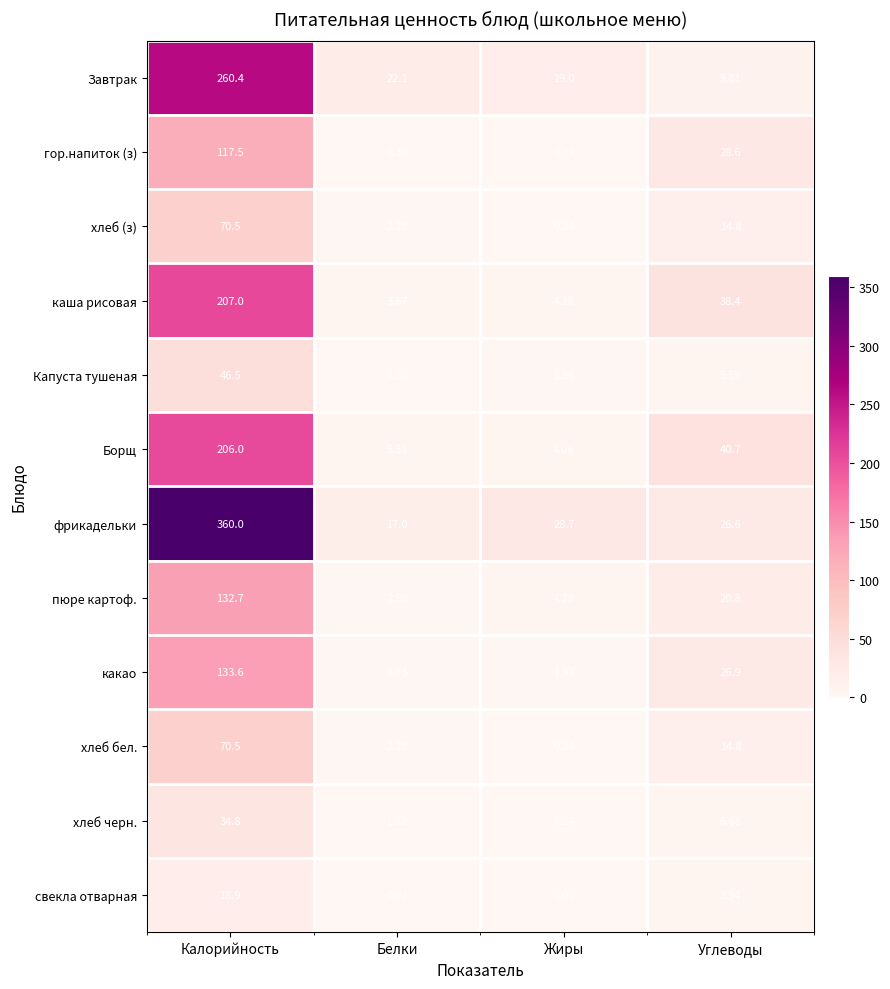

What is the maximum value shown in the chart?

360.0